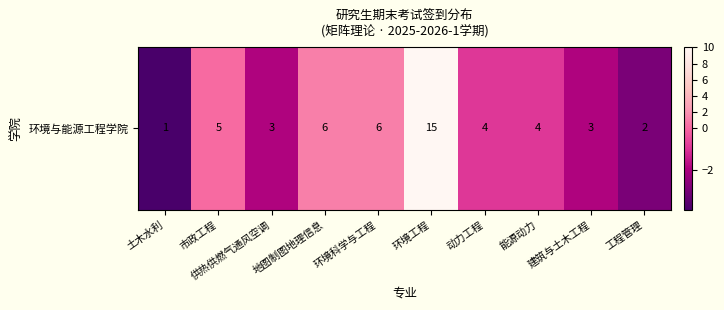

Which category has the lowest value across all series?

土木水利